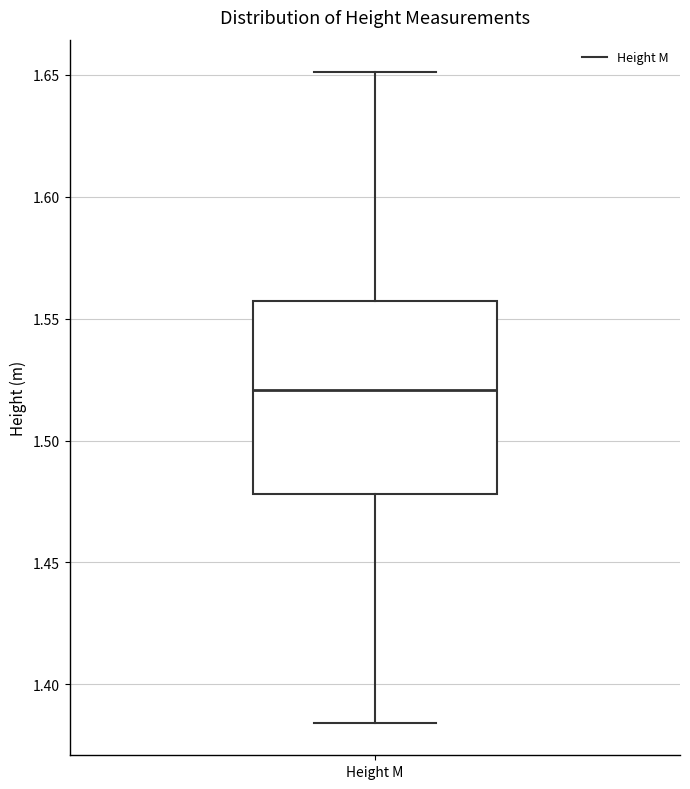

Read this box plot against the y-axis: the position of the median line, the range covered by the box, and the ends of both whiskers. The values are not printed on the chart, so give them approximately, as read against the axis.

median 1.520, box 1.480 to 1.555, whiskers 1.385 to 1.650